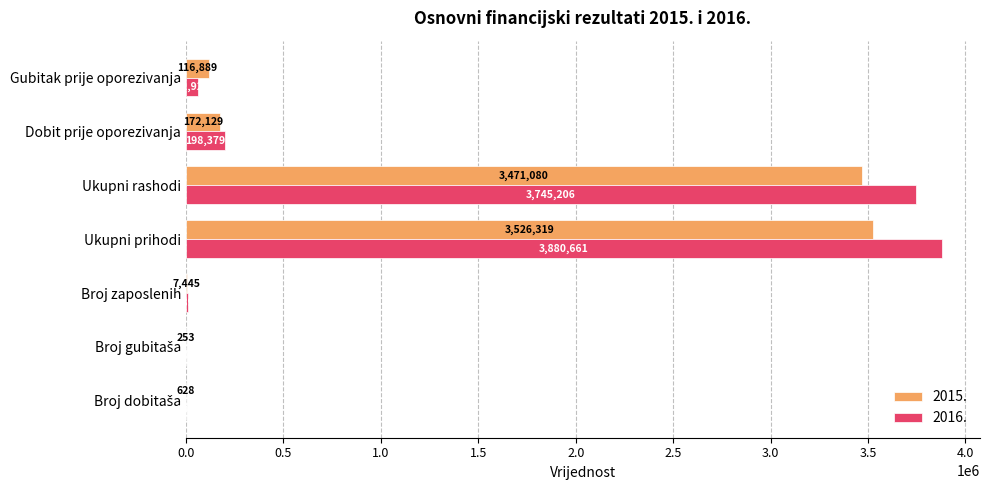

What is the sum of all 2015. values?

7294743.0